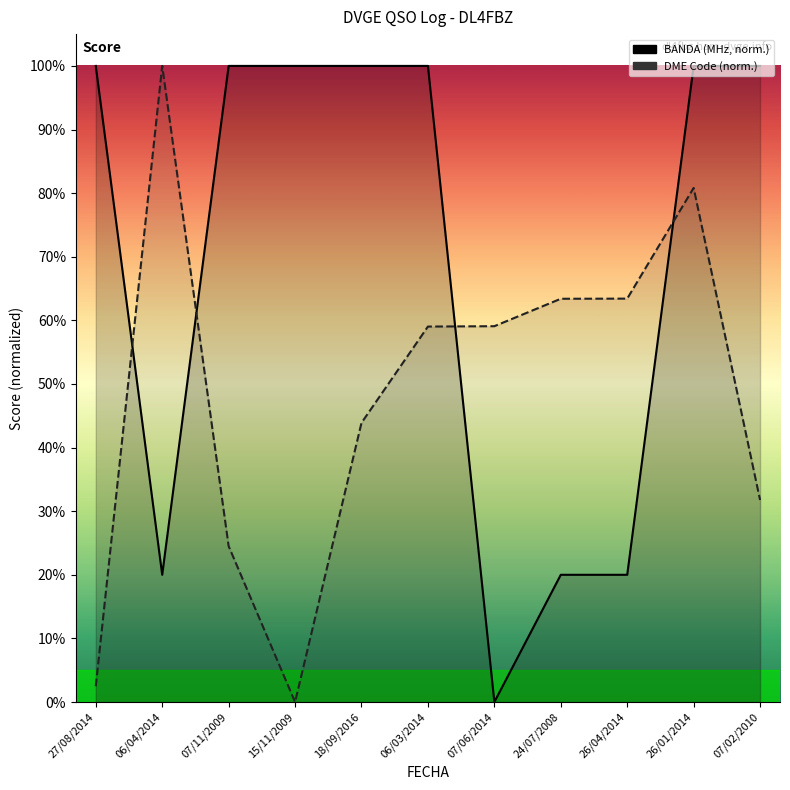

Which series changed the most between 06/04/2014 and 26/01/2014?

BANDA